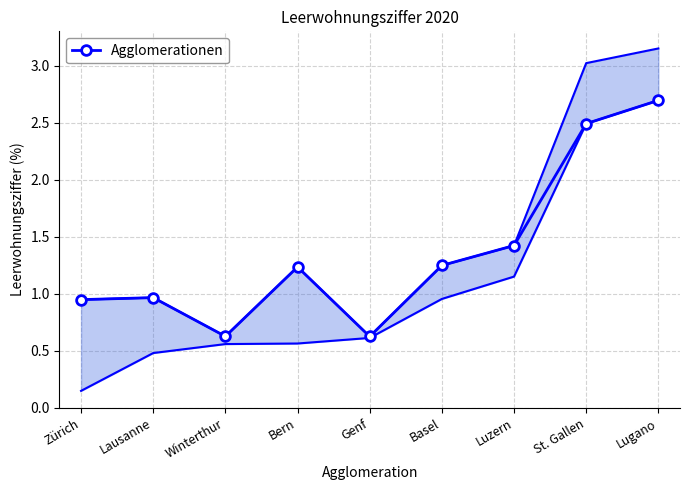

What is the minimum value shown in the chart?

0.6